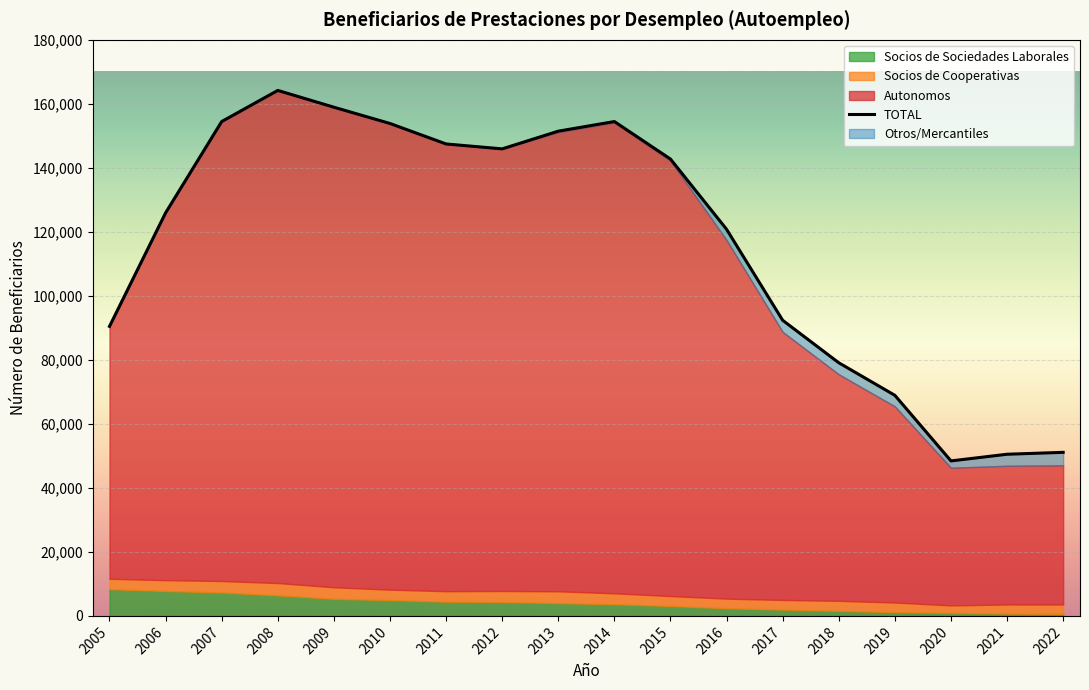

Read the value at 2014.

154472